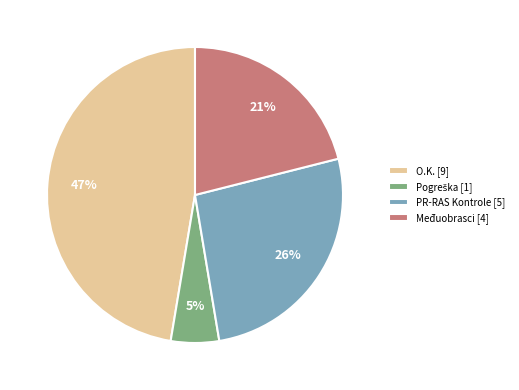

Combined, do Međuobrasci [4] and PR-RAS Kontrole [5] account for over 50%?

No